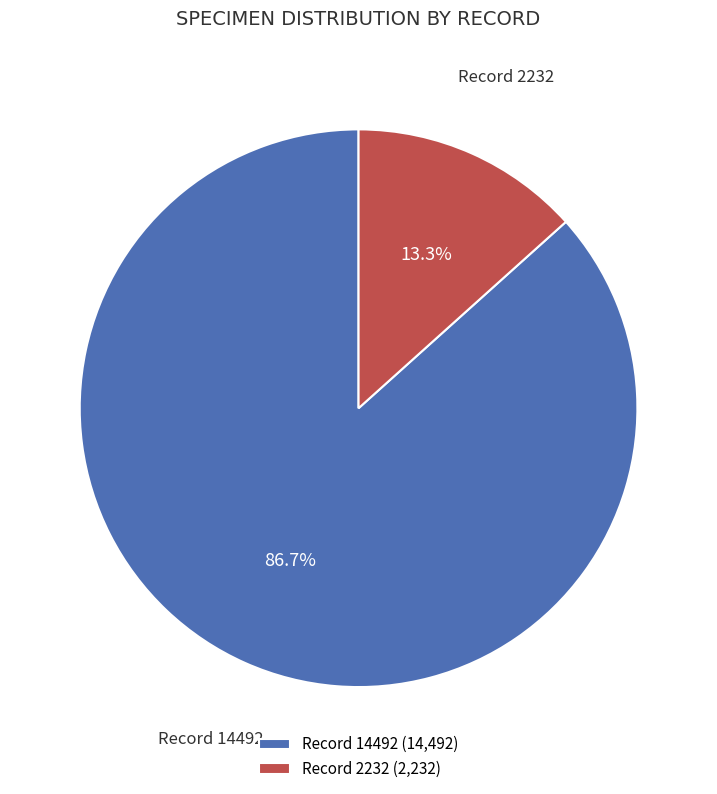

To the nearest percent, what is the difference between the largest and smallest slice percentages?

73%